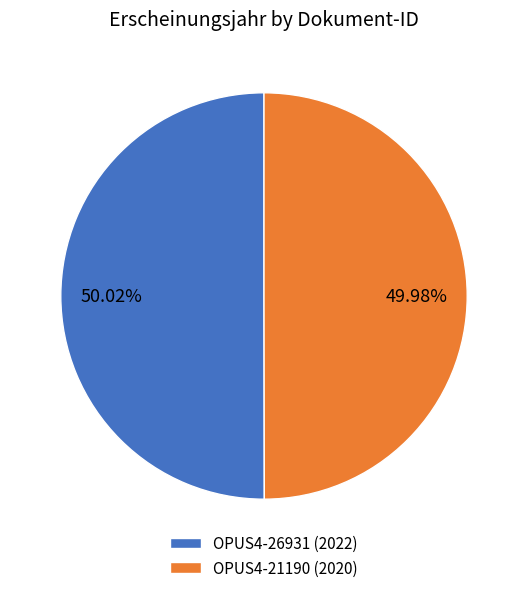

How many segments does this pie chart have?

2